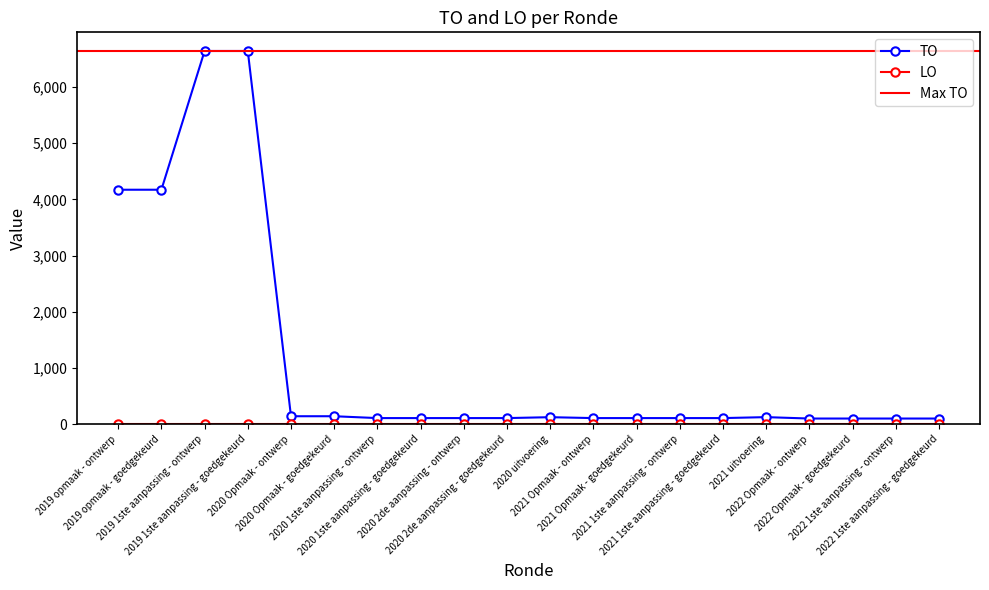

Reading left to right, extract all data points from this chart.

4172	4172	6641	6641	141	141	108	108	108	108	124	108	108	108	108	125	100	100	100	100